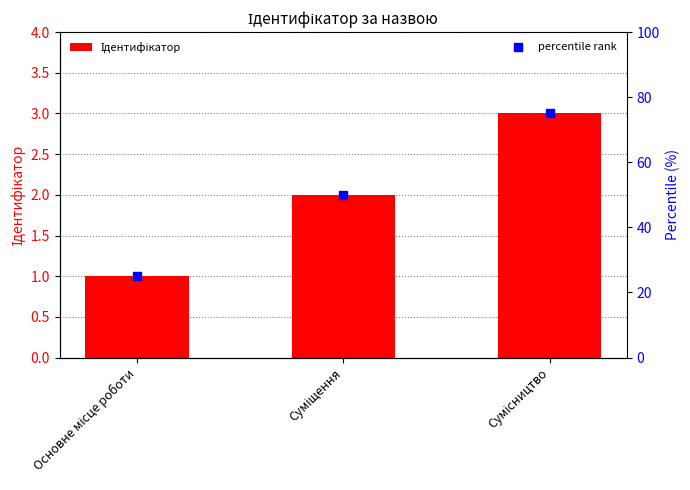

What is the total value across all series at Суміщення?

52